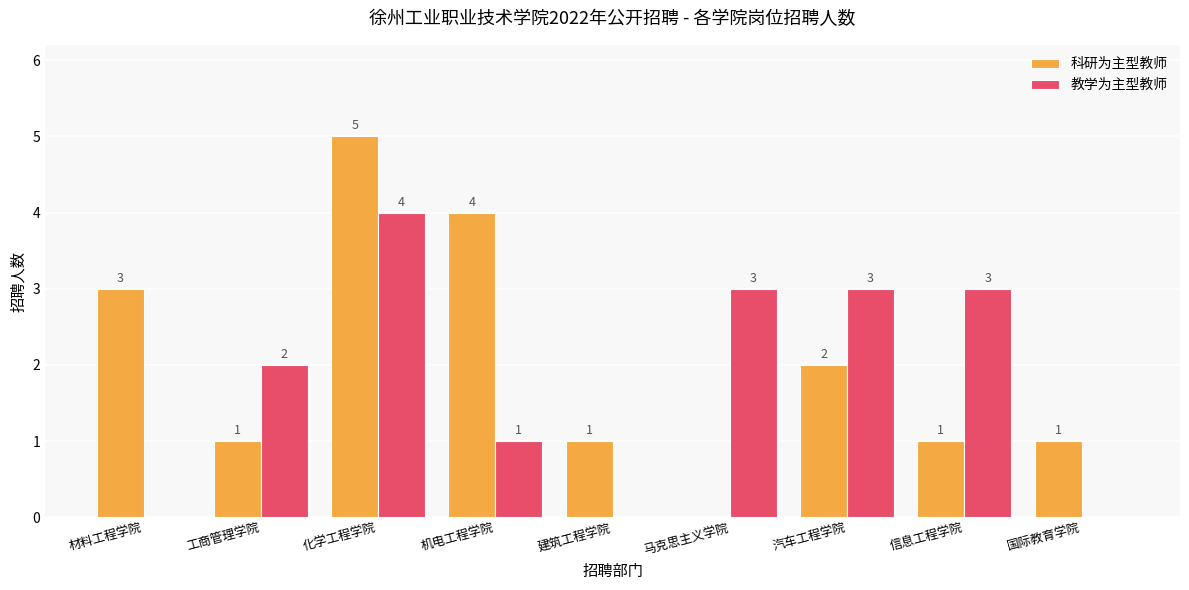

What is the approximate value of 科研为主型教师 at 汽车工程学院?

2